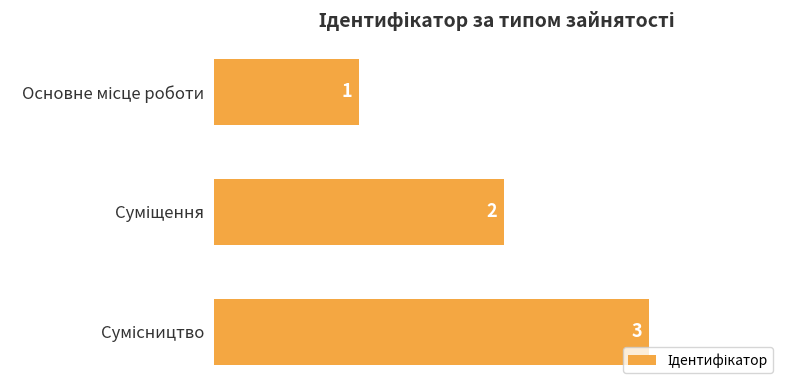

Count the values in the range 1 to 3.

3